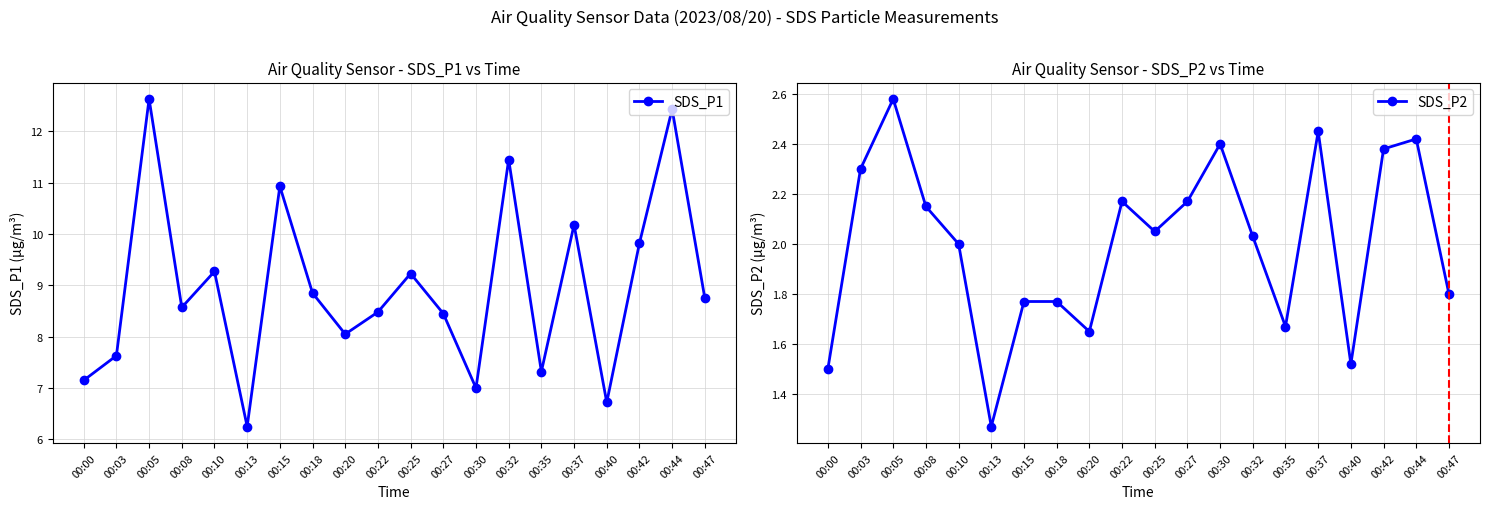

Reading right to left, what are all the values shown in this chart?

SDS_P1: 8.8	12.4	9.8	6.7	10.2	7.3	11.4	7.0	8.4	9.2	8.5	8.1	8.8	10.9	6.2	9.3	8.6	12.6	7.6	7.2
SDS_P2: 1.8	2.4	2.4	1.5	2.5	1.7	2.0	2.4	2.2	2.0	2.2	1.6	1.8	1.8	1.3	2.0	2.1	2.6	2.3	1.5